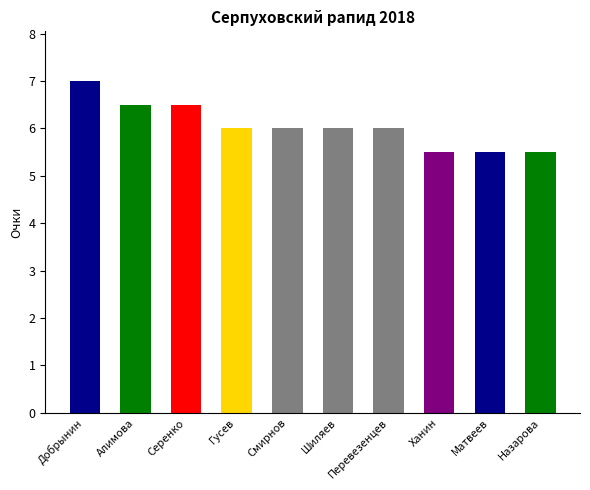

What value does the data have at Гусев?

6.0